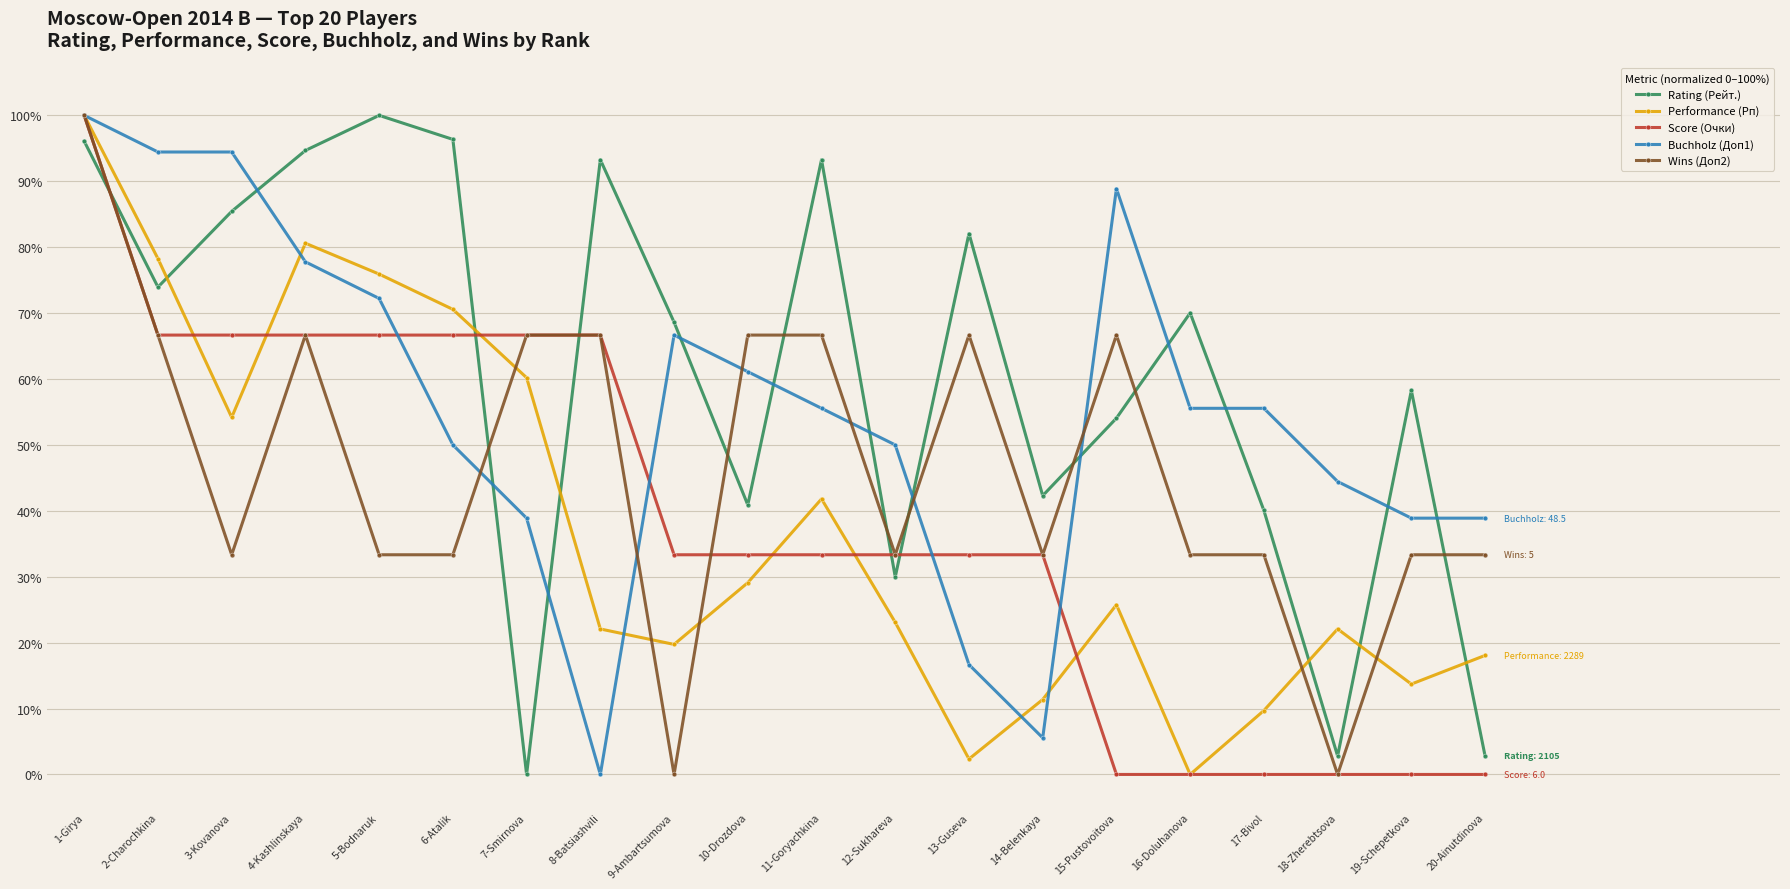

How many interior local peaks does the Performance (Рп) series have?

4